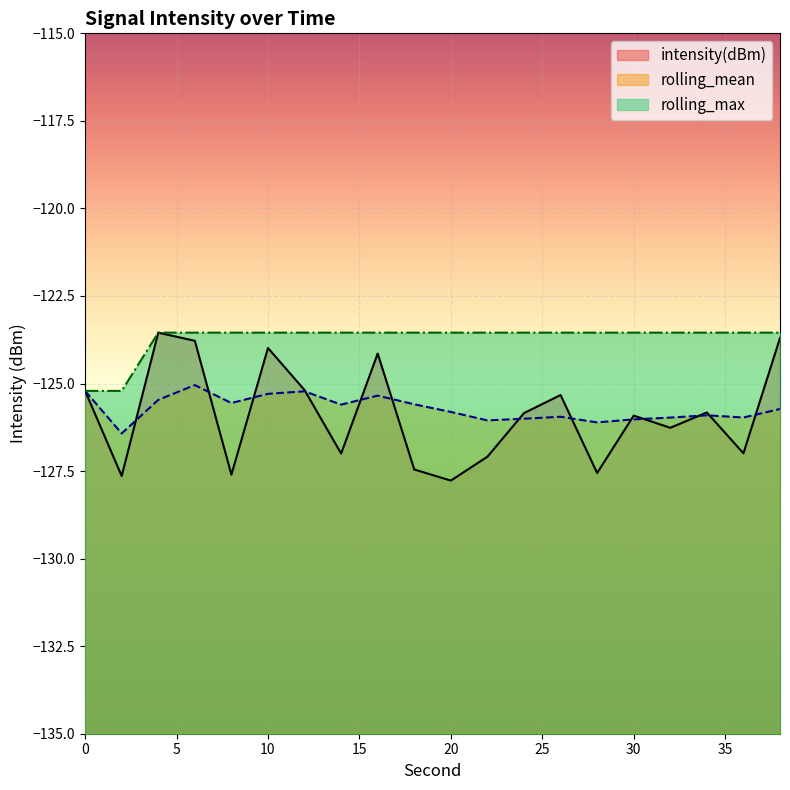

Which category has the highest value in the rolling_mean series?

6